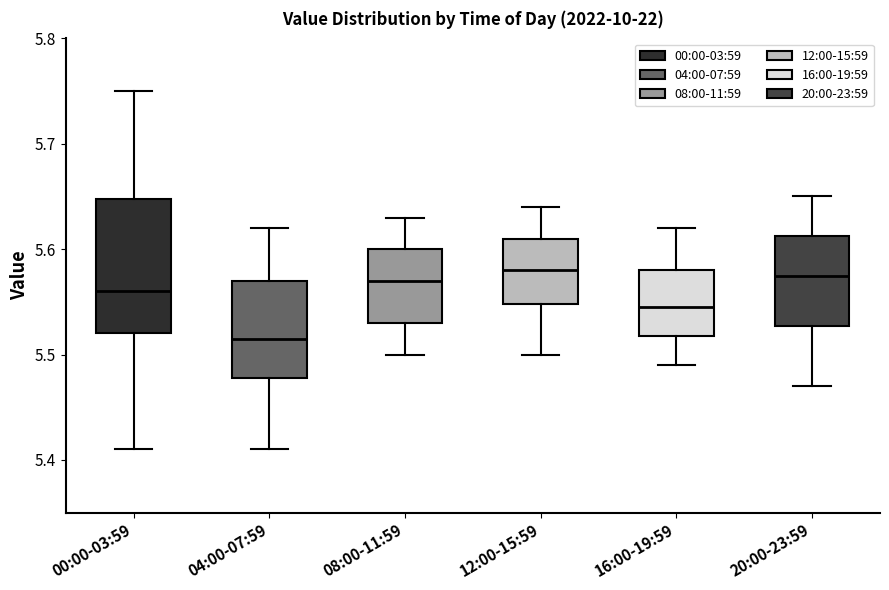

Where is the lower edge of the box for 12:00-15:59 on the y-axis? The values are not printed on the chart, so give them approximately, as read against the axis.

5.55